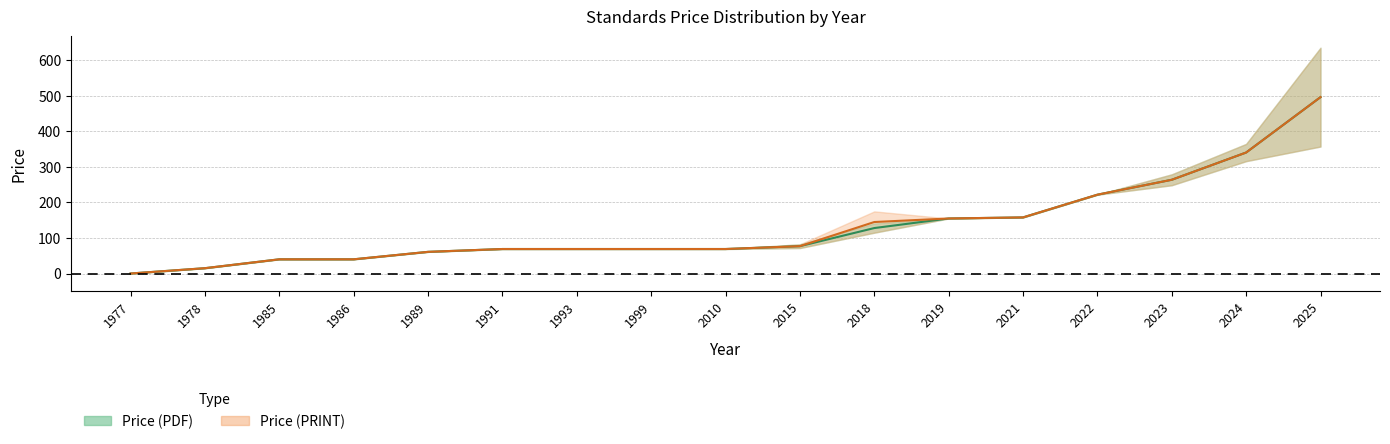

True or false: Price (PRINT) and Price (PDF) intersect in this chart.

False